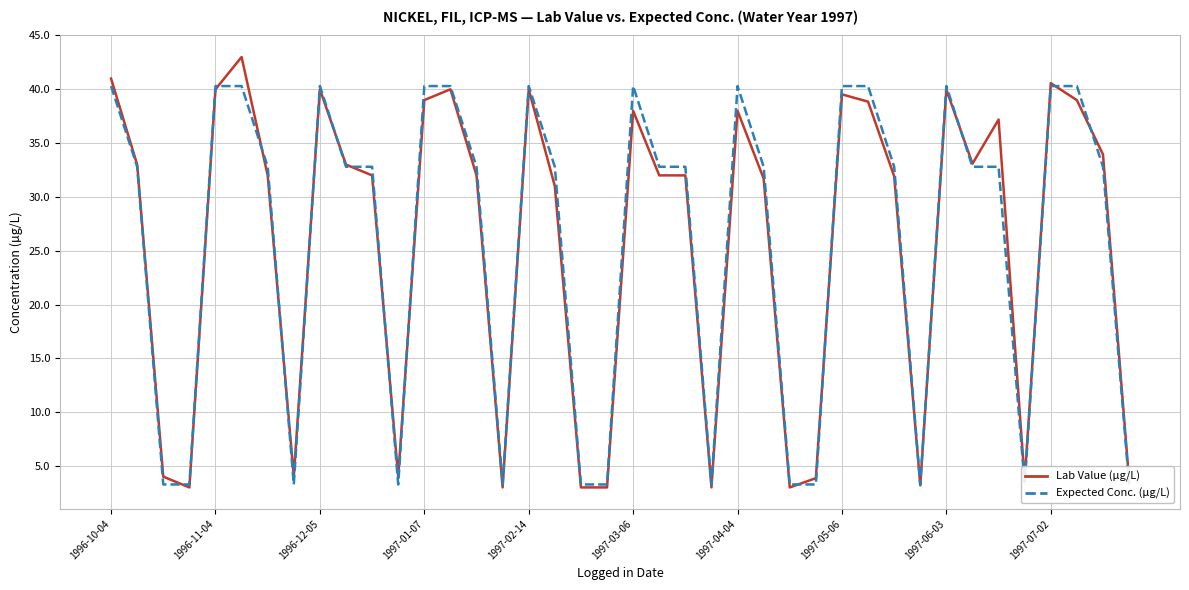

How many values in the Lab Value series are below 32?

16